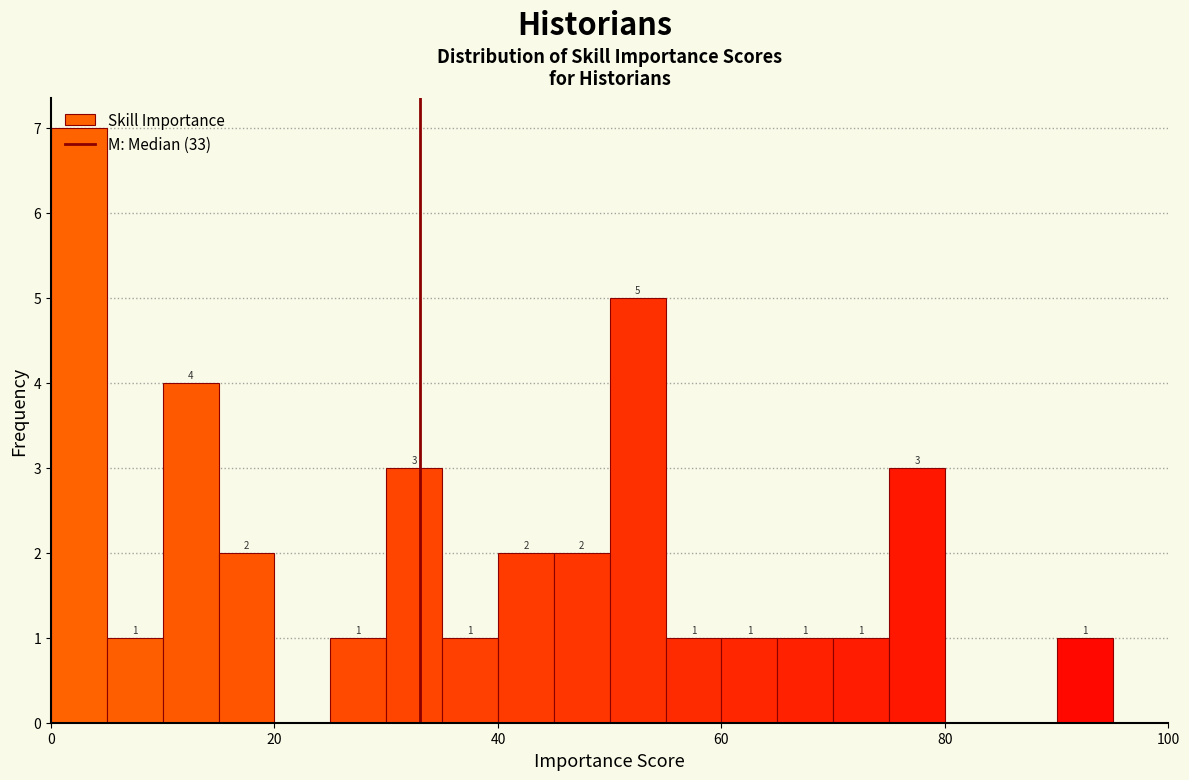

Read against the x-axis, roughly where is the centre of the tallest bar?

2